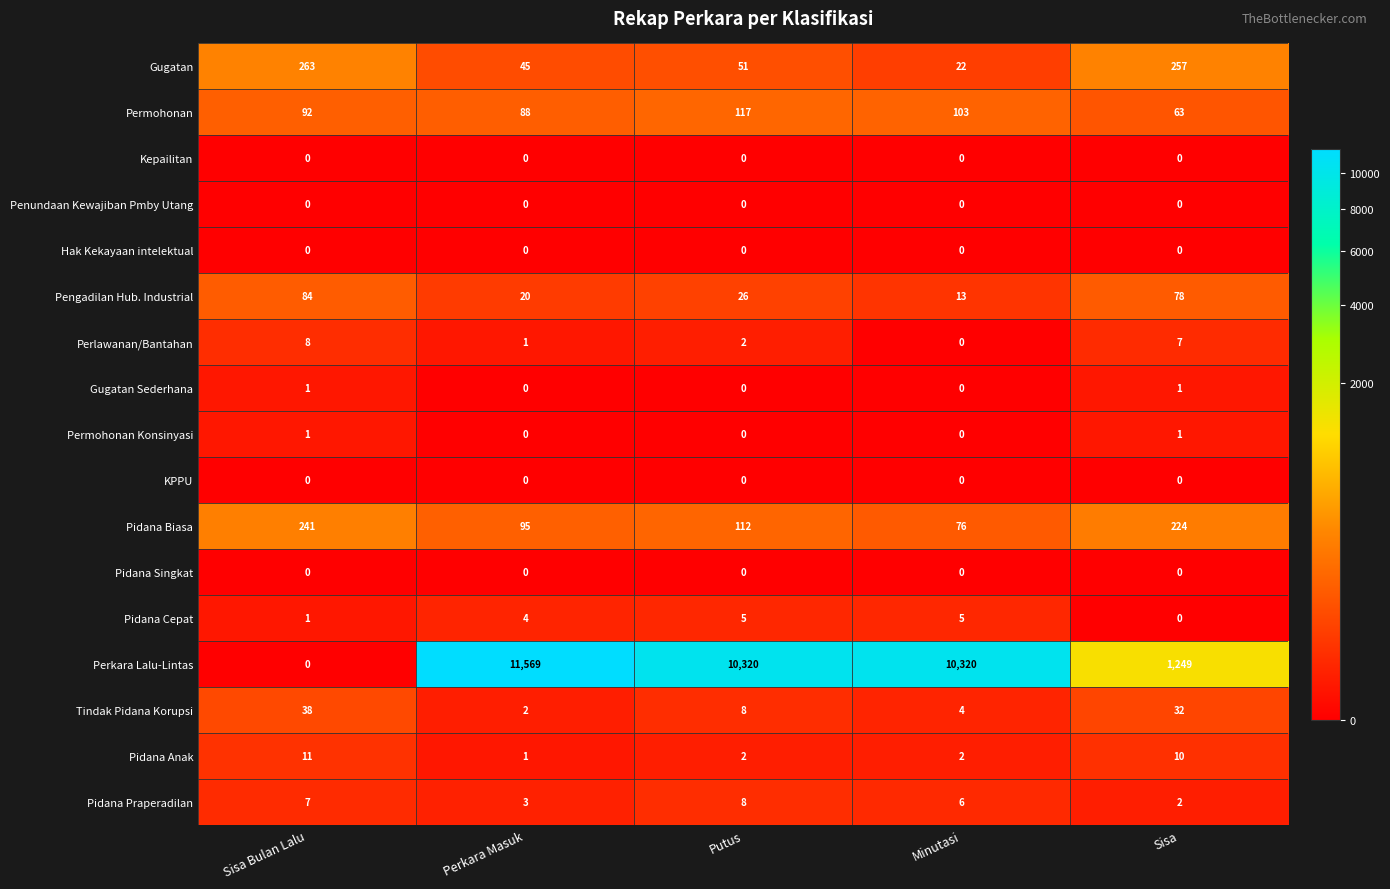

What is the greatest value displayed?

11569